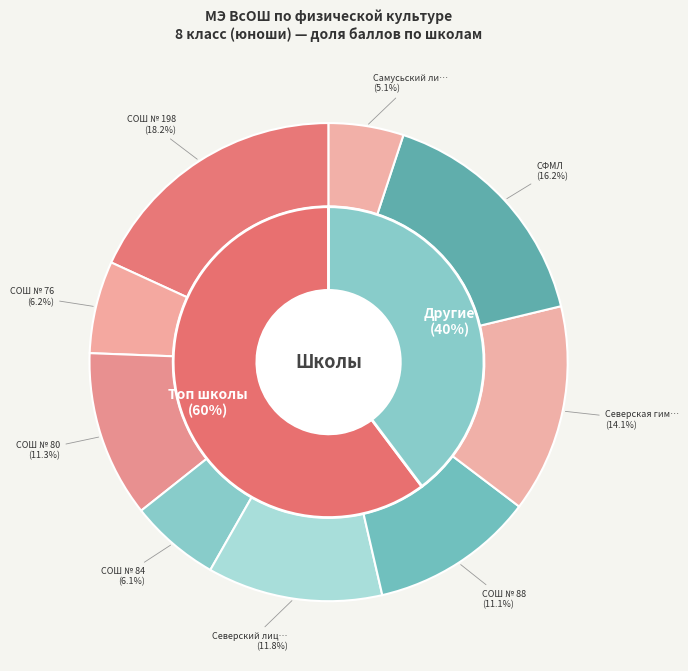

Is МБОУ «СОШ № 88» the majority of the pie?

No